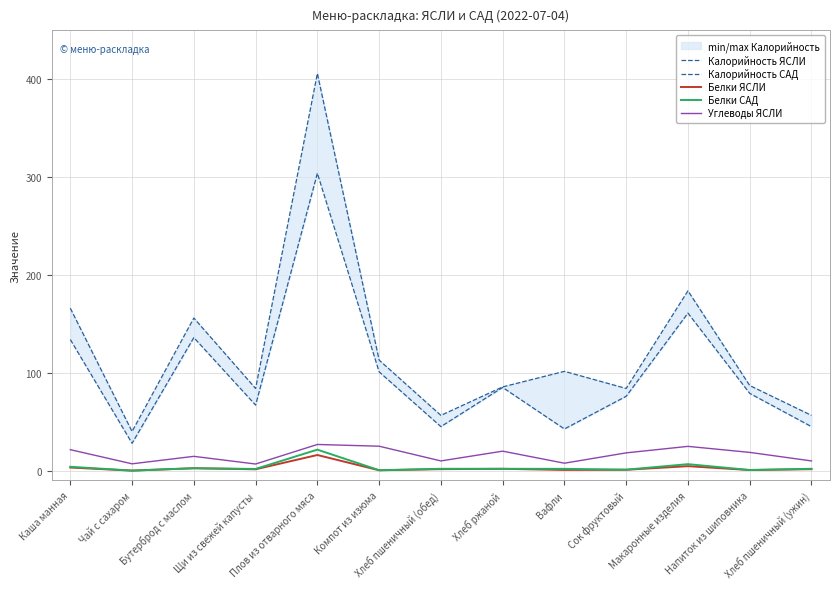

Reading left to right, list all the values displayed in this chart.

Калорийность ЯСЛИ: Каша манная=134.0	Чай с сахаром=28.0	Бутерброд с маслом=136.0	Щи из свежей капусты=67.0	Плов из отварного мяса=304.0	Компот из изюма=101.0	Хлеб пшеничный (обед)=45.0	Хлеб ржаной=85.1	Вафли=42.6	Сок фруктовый=76.0	Макаронные изделия=161.0	Напиток из шиповника=79.0	Хлеб пшеничный (ужин)=45.0
Калорийность САД: Каша манная=166.0	Чай с сахаром=40.0	Бутерброд с маслом=156.0	Щи из свежей капусты=84.0	Плов из отварного мяса=406.0	Компот из изюма=113.0	Хлеб пшеничный (обед)=56.5	Хлеб ржаной=85.6	Вафли=101.5	Сок фруктовый=84.0	Макаронные изделия=183.8	Напиток из шиповника=87.0	Хлеб пшеничный (ужин)=56.5
Белки ЯСЛИ: Каша манная=3.2	Чай с сахаром=0.0	Бутерброд с маслом=2.5	Щи из свежей капусты=1.4	Плов из отварного мяса=16.0	Компот из изюма=0.4	Хлеб пшеничный (обед)=1.5	Хлеб ржаной=1.9	Вафли=0.7	Сок фруктовый=0.9	Макаронные изделия=4.6	Напиток из шиповника=0.6	Хлеб пшеничный (ужин)=1.5
Белки САД: Каша манная=4.0	Чай с сахаром=0.1	Бутерброд с маслом=2.5	Щи из свежей капусты=1.7	Плов из отварного мяса=21.5	Компот из изюма=0.4	Хлеб пшеничный (обед)=1.9	Хлеб ржаной=1.9	Вафли=1.9	Сок фруктовый=1.0	Макаронные изделия=6.6	Напиток из шиповника=0.7	Хлеб пшеничный (ужин)=1.9
Углеводы ЯСЛИ: Каша манная=21.4	Чай с сахаром=7.0	Бутерброд с маслом=14.6	Щи из свежей капусты=6.8	Плов из отварного мяса=26.8	Компот из изюма=25.0	Хлеб пшеничный (обед)=9.9	Хлеб ржаной=19.9	Вафли=7.6	Сок фруктовый=18.2	Макаронные изделия=24.8	Напиток из шиповника=18.7	Хлеб пшеничный (ужин)=9.9